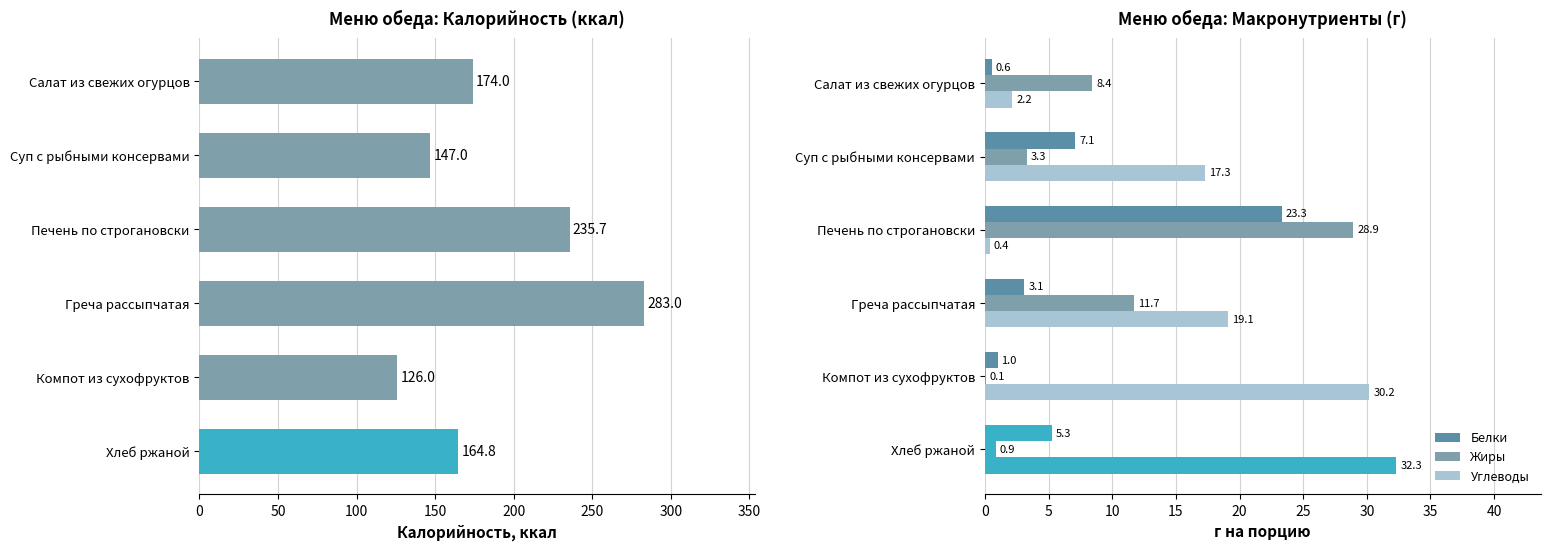

What are all the series names shown in the legend?

Калорийность, Белки, Жиры, Углеводы